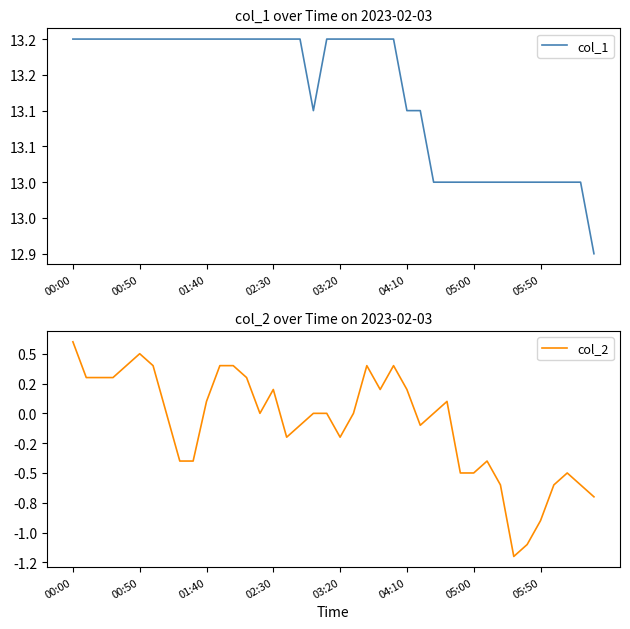

What is the difference between the col_1 values at 25 and 9?

0.1